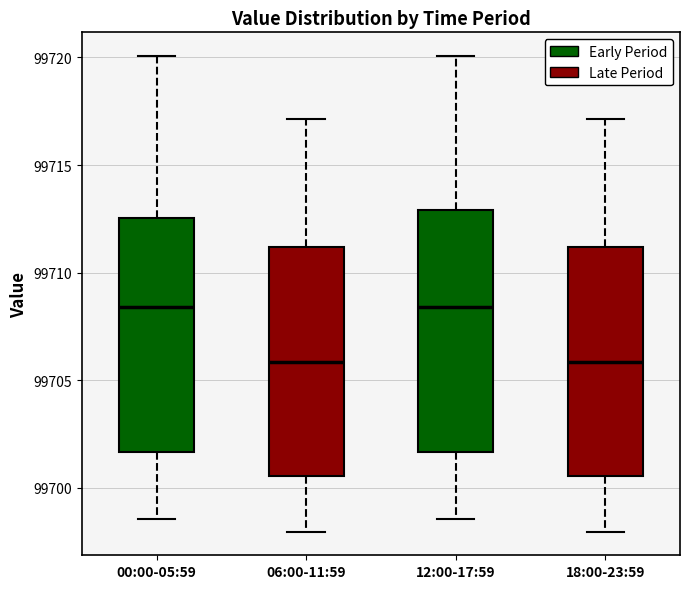

Reading left to right, transcribe this box plot: for each box, give where its median line is, the range the box spans, and where its two whiskers end, as read against the y-axis. The values are not printed on the chart, so give them approximately, as read against the axis.

00:00-05:59: median 99708.5, box 99701.5 to 99712.5, whiskers 99698.5 to 99720.0
06:00-11:59: median 99706.0, box 99700.5 to 99711.0, whiskers 99698.0 to 99717.0
12:00-17:59: median 99708.5, box 99701.5 to 99713.0, whiskers 99698.5 to 99720.0
18:00-23:59: median 99706.0, box 99700.5 to 99711.0, whiskers 99698.0 to 99717.0